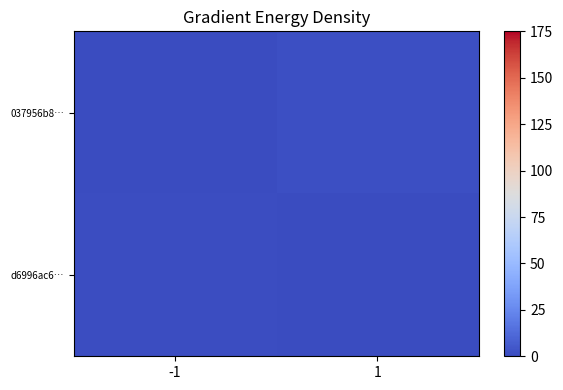

Count the number of categories in the chart.

2